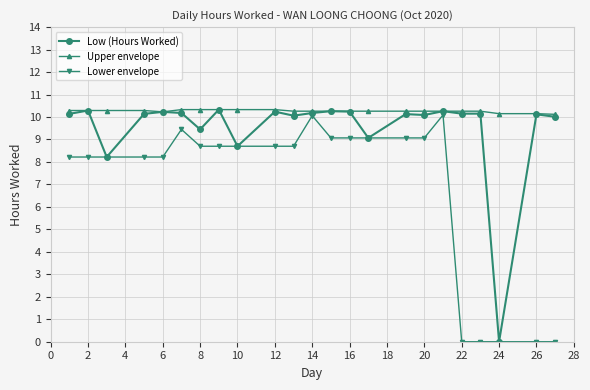

Is this an area chart (filled region under the line)?

No